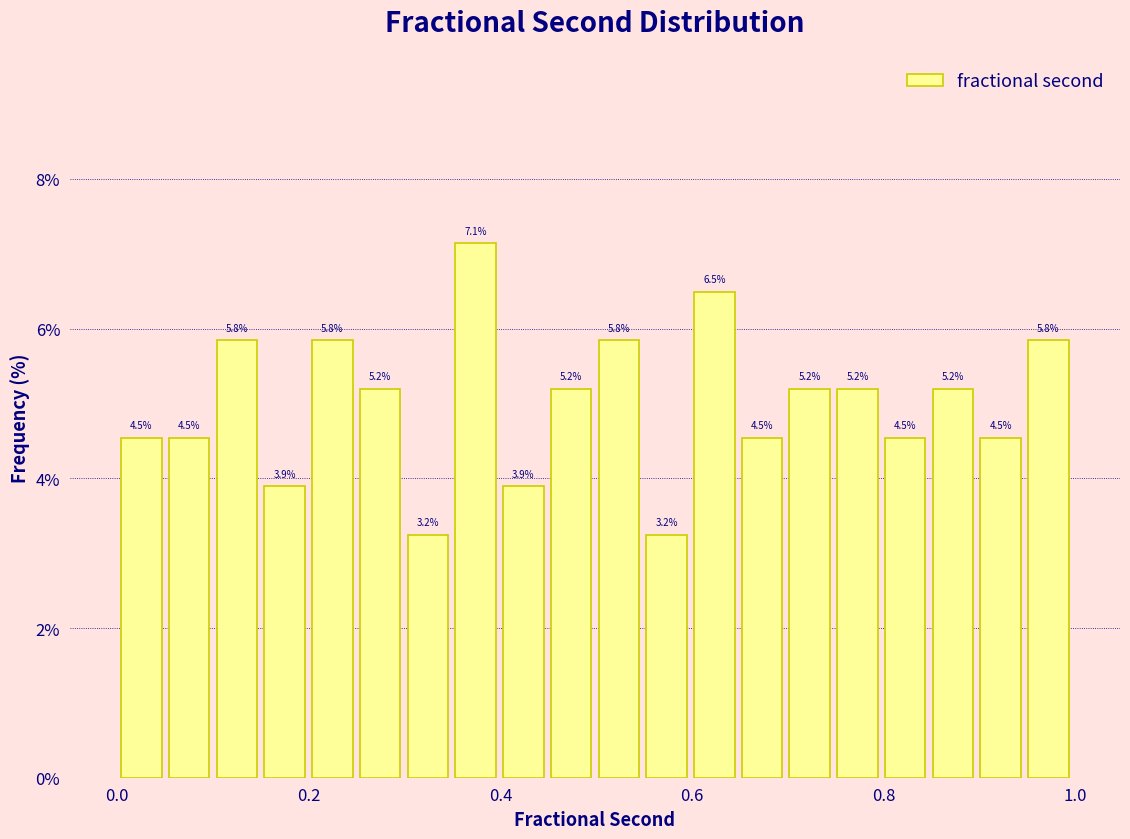

Read against the x-axis, roughly where is the centre of the tallest bar?

0.38